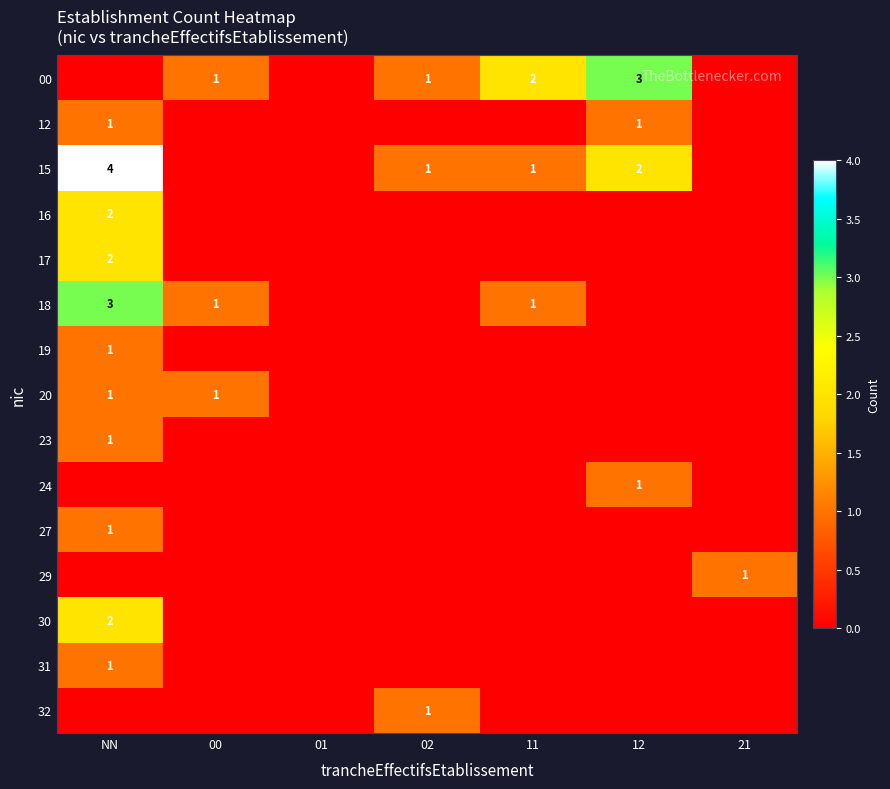

Which category has the highest value in the 17 series?

NN